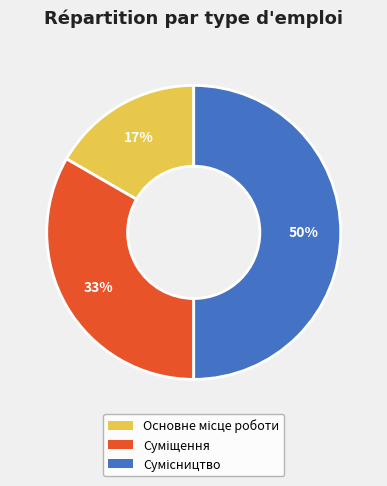

To the nearest percent, what is the average slice percentage?

33%